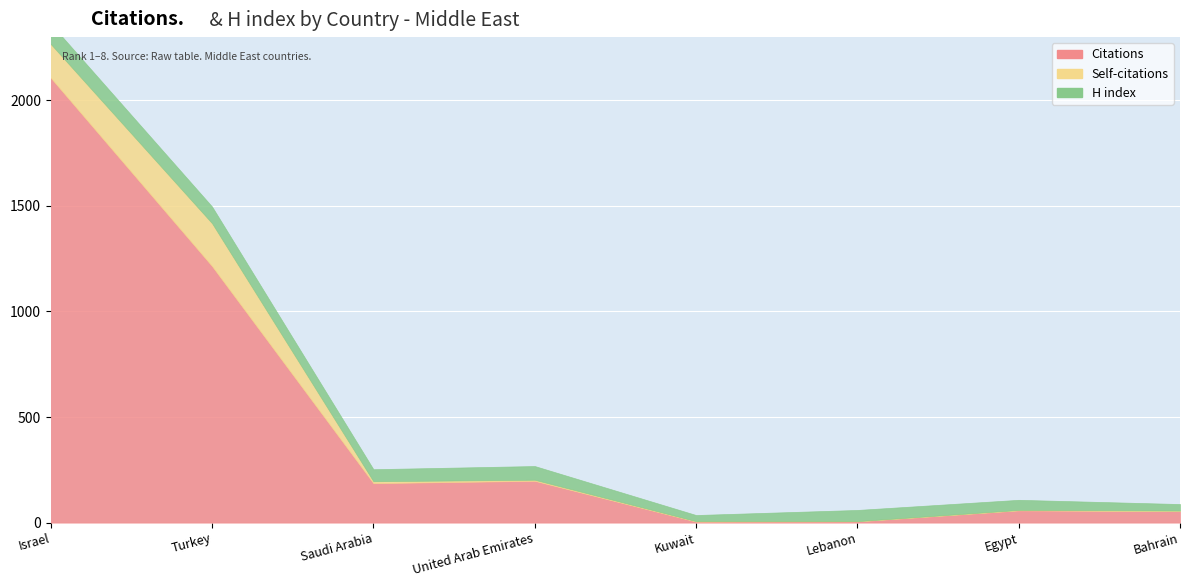

True or false: Self-citations and Citations cross at least once.

False